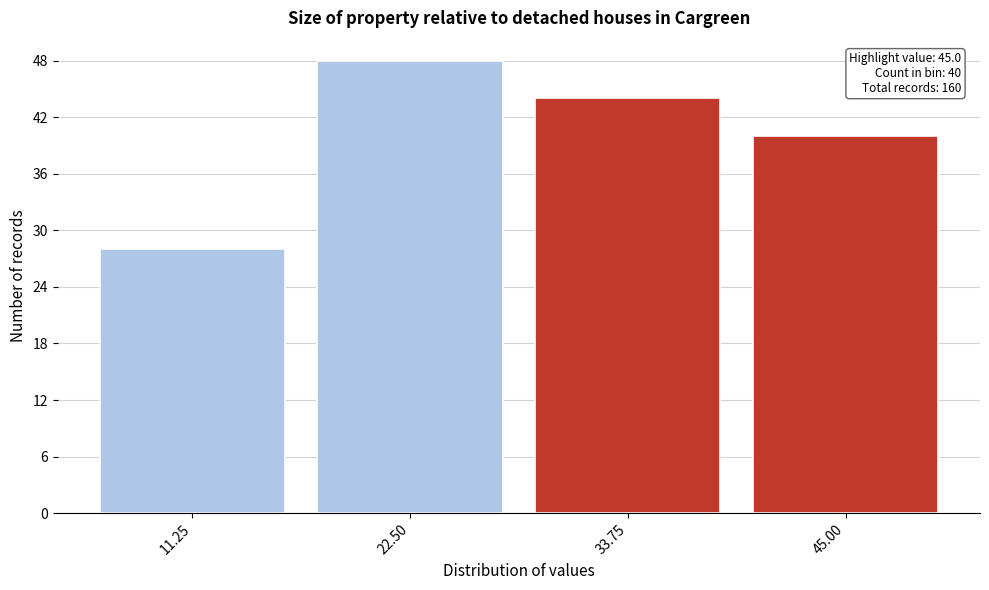

Reading left to right, what are all the values shown in this chart?

11.25=28	22.50=48	33.75=44	45.00=40